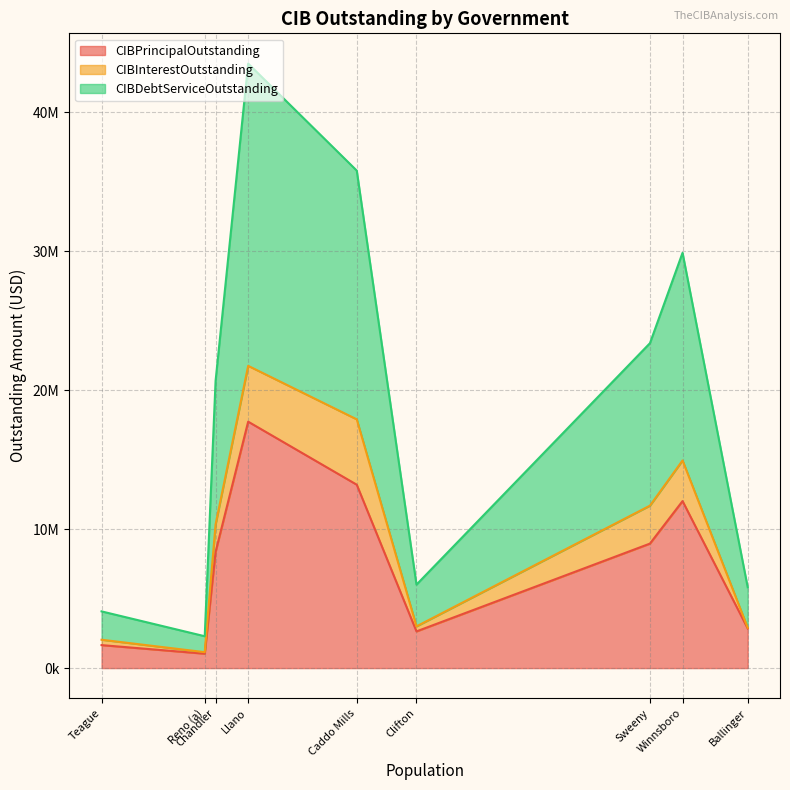

What is the total value across all series at Reno (a)?

2291914.8